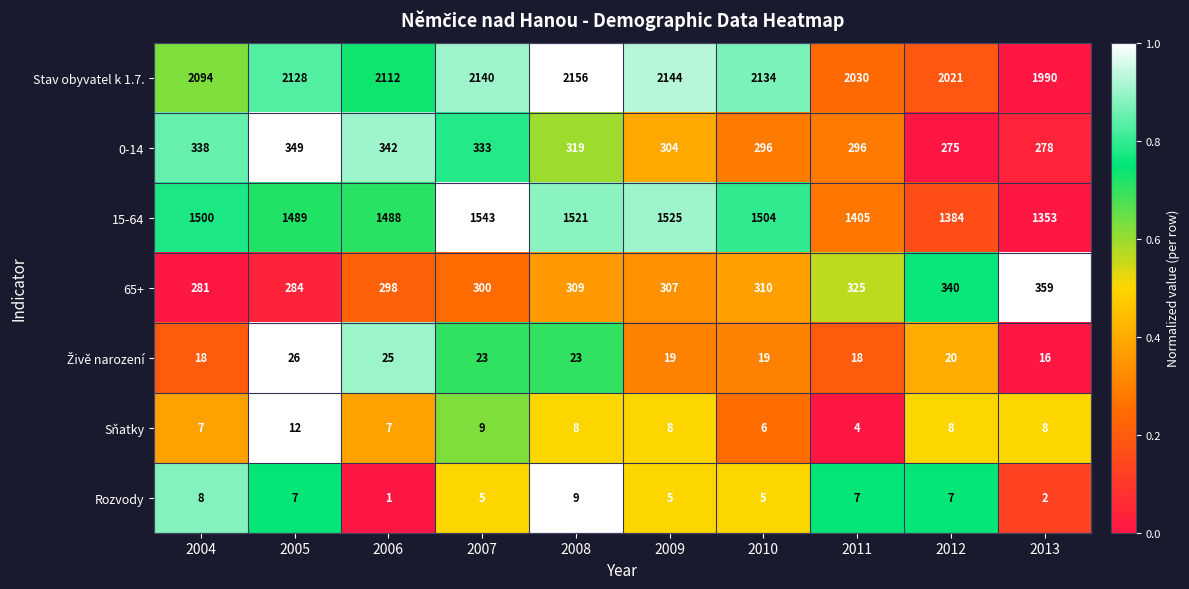

What is the average value of the Rozvody series?

6